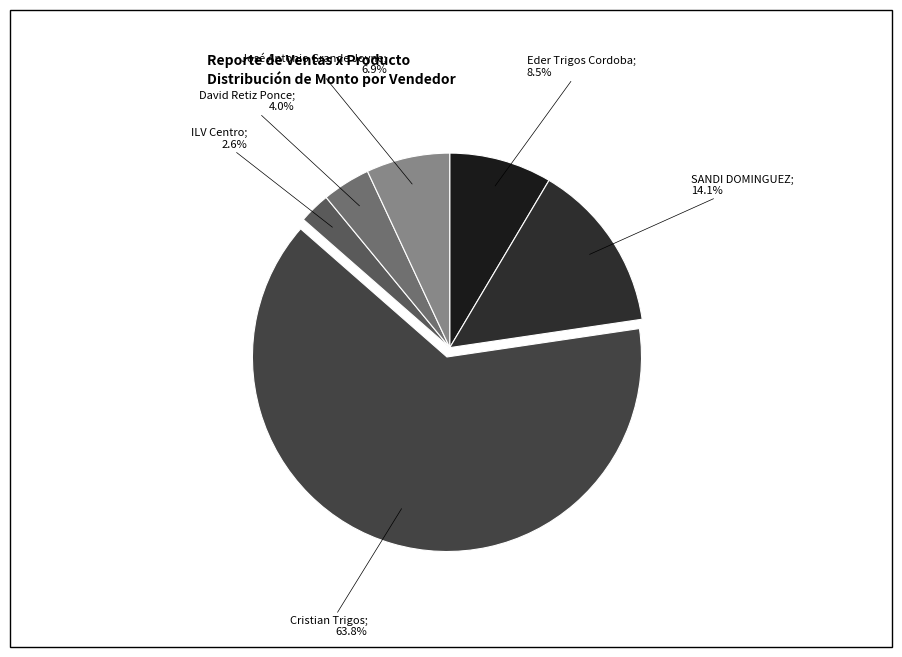

Which category has the biggest portion of the pie?

Cristian Trigos